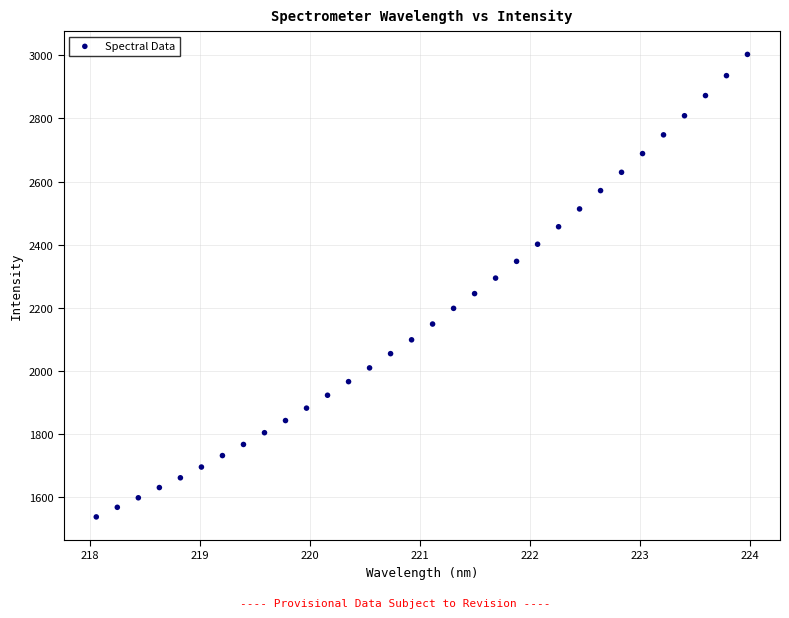

What is the range of X values (max minus min)?

5.9